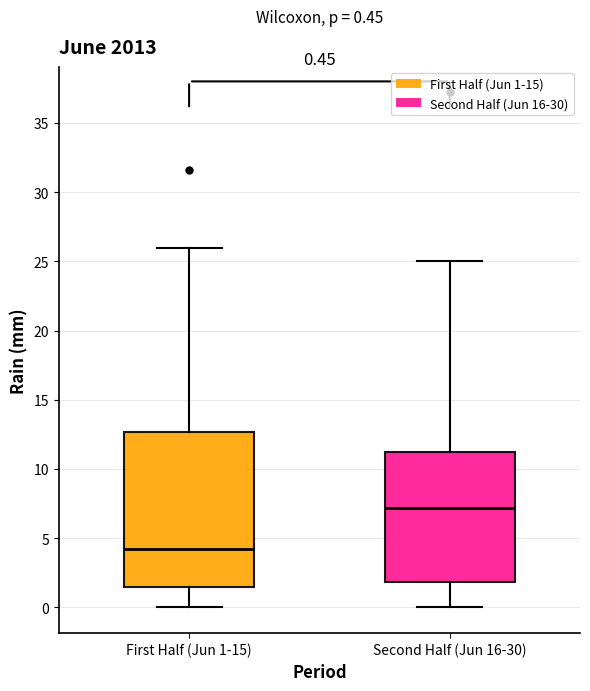

Which box has the highest median line?

Second Half (Jun 16-30)